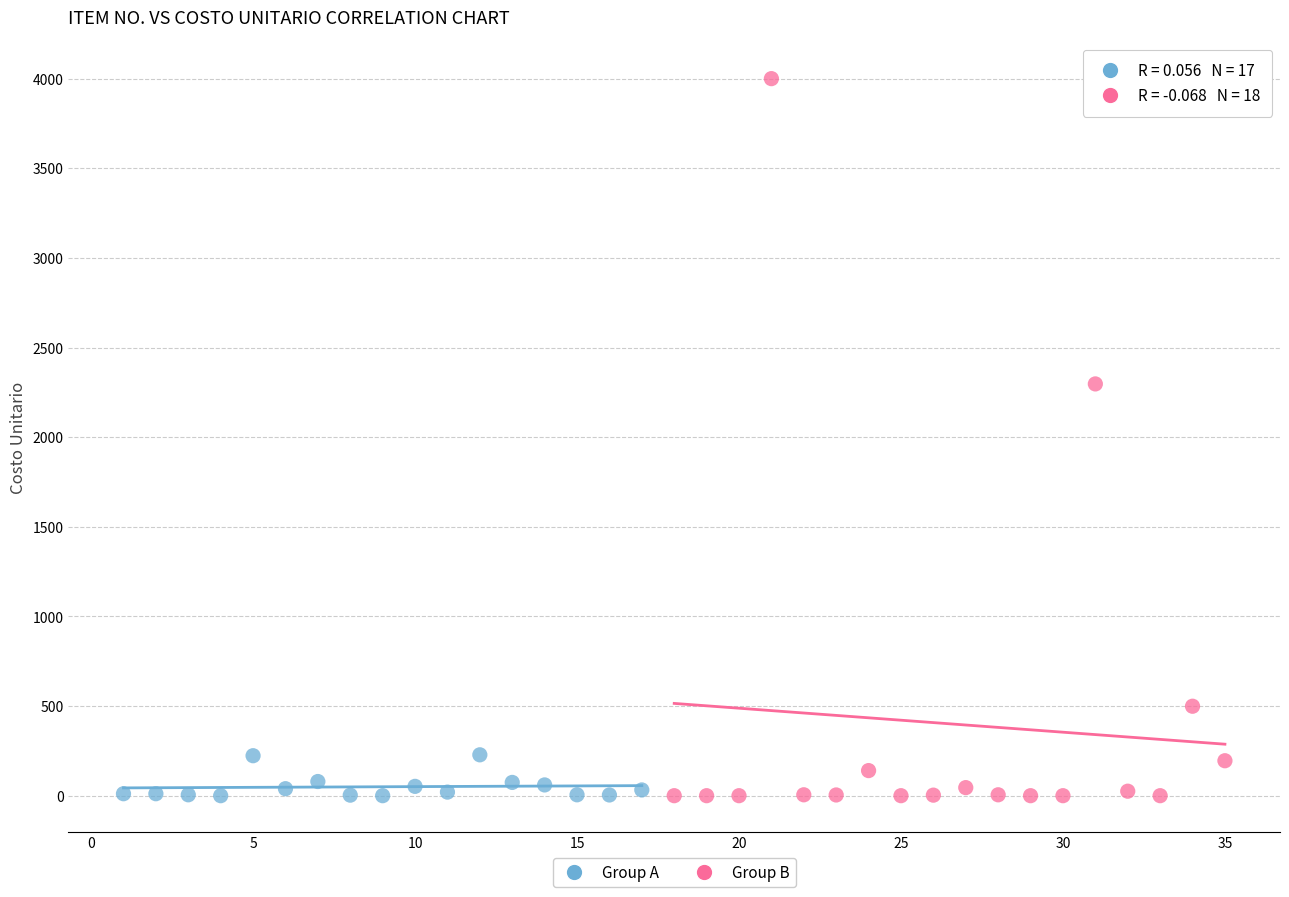

Which series contains the highest Y value?

Group B